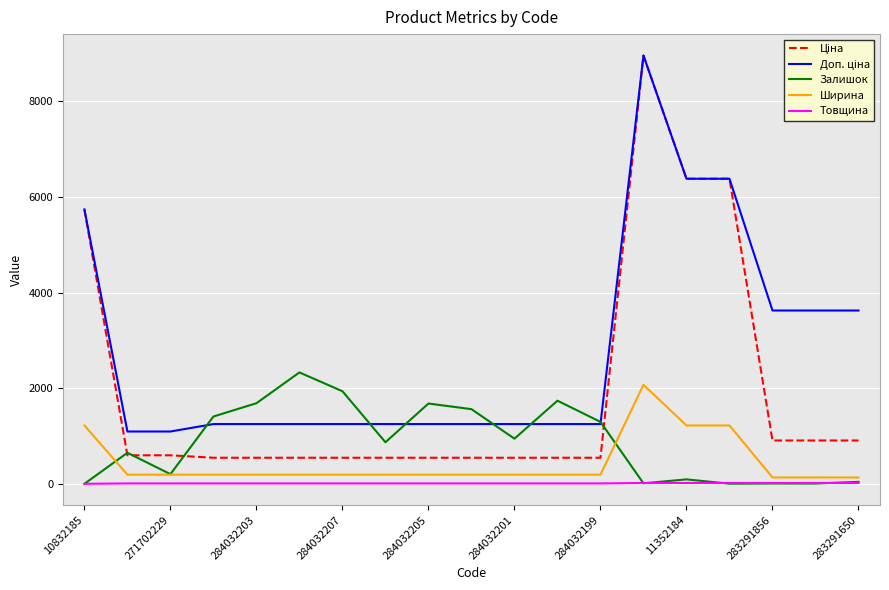

What is the greatest value displayed?

8955.1